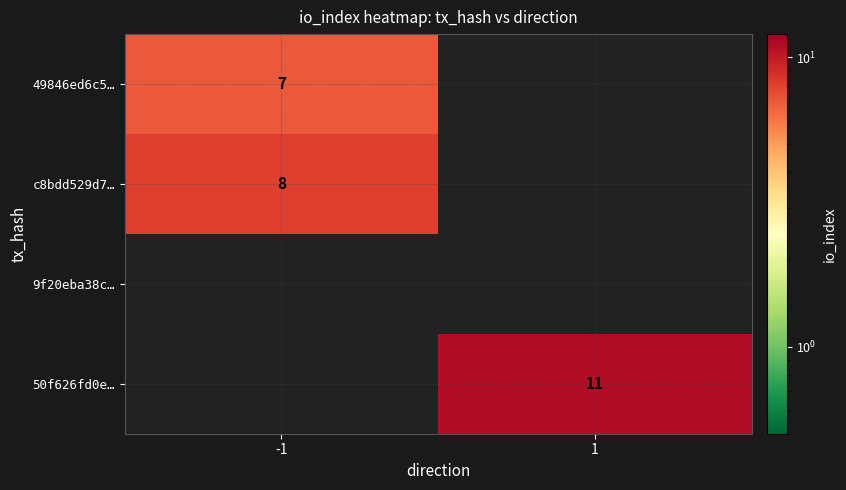

True or false: 49846ed6c5… has a value of 7 at -1.

True